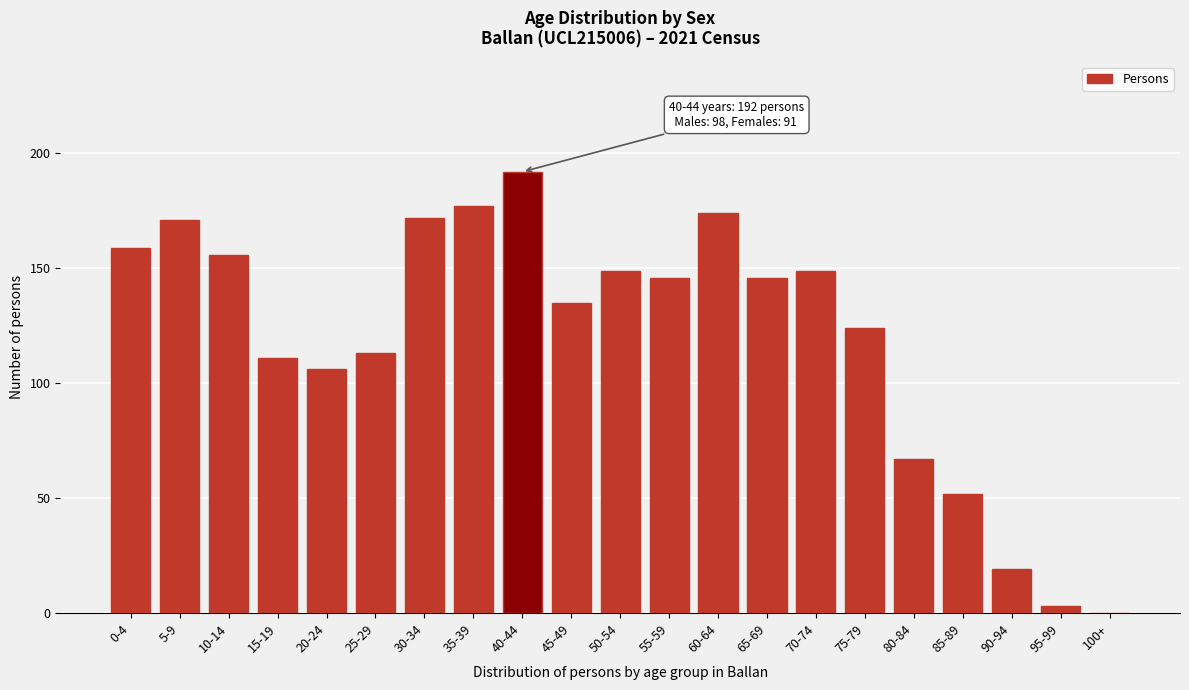

Reading right to left, list all the values displayed in this chart.

100+=0	95-99=3	90-94=19	85-89=52	80-84=67	75-79=124	70-74=149	65-69=146	60-64=174	55-59=146	50-54=149	45-49=135	40-44=192	35-39=177	30-34=172	25-29=113	20-24=106	15-19=111	10-14=156	5-9=171	0-4=159